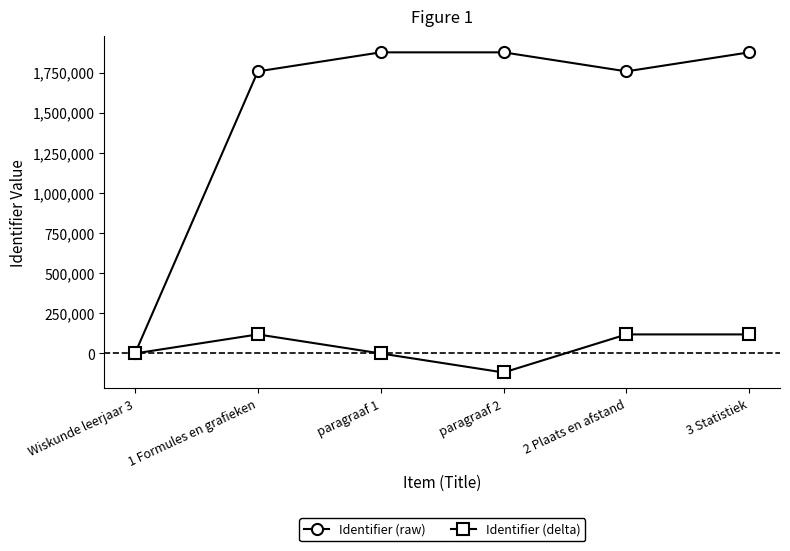

How many distinct data groups are displayed?

2